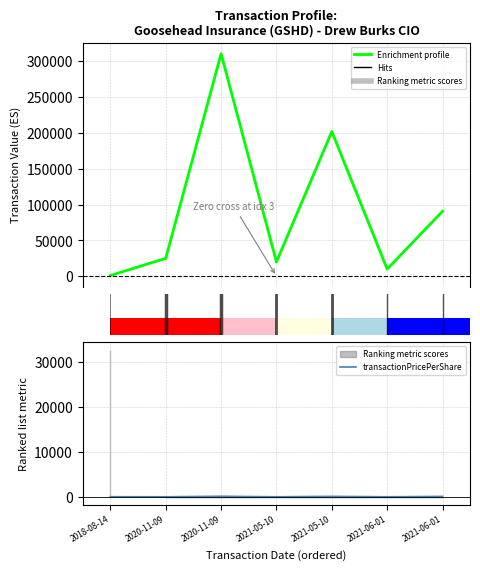

Is it true that transactionPricePerShare equals 80.0 at 1?

False